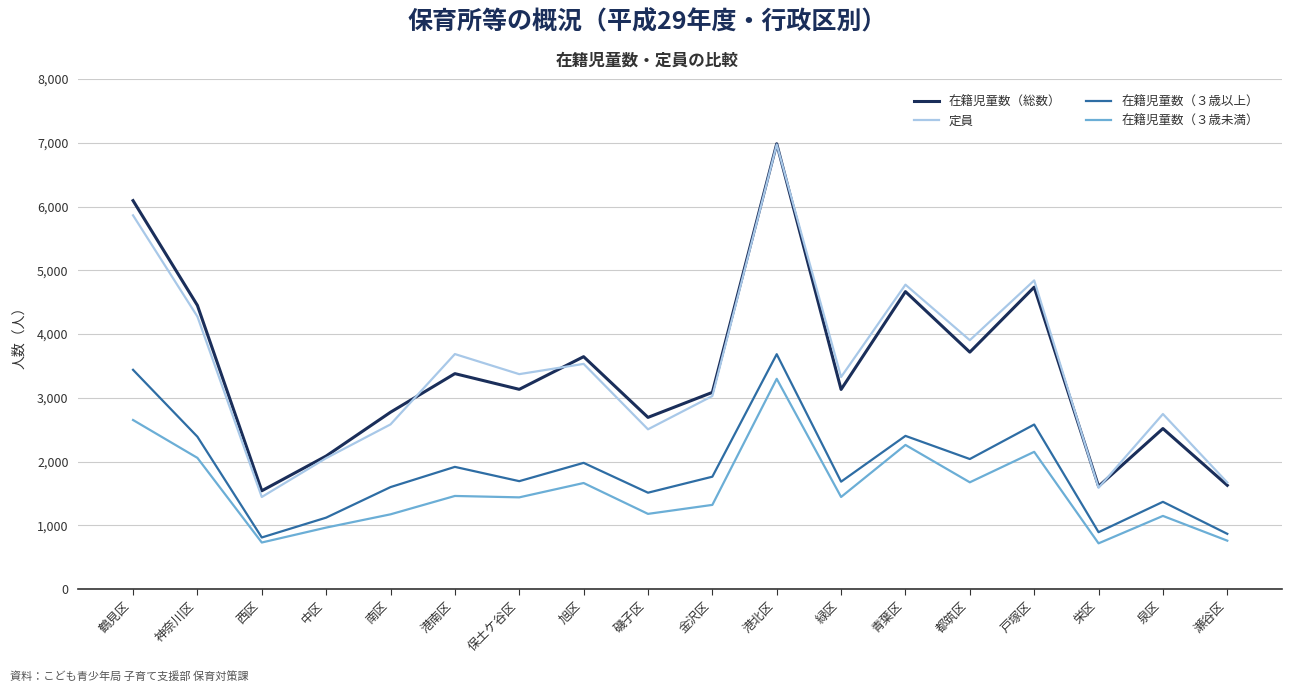

Which series changed the most between 鶴見区 and 旭区?

在籍児童数（総数）